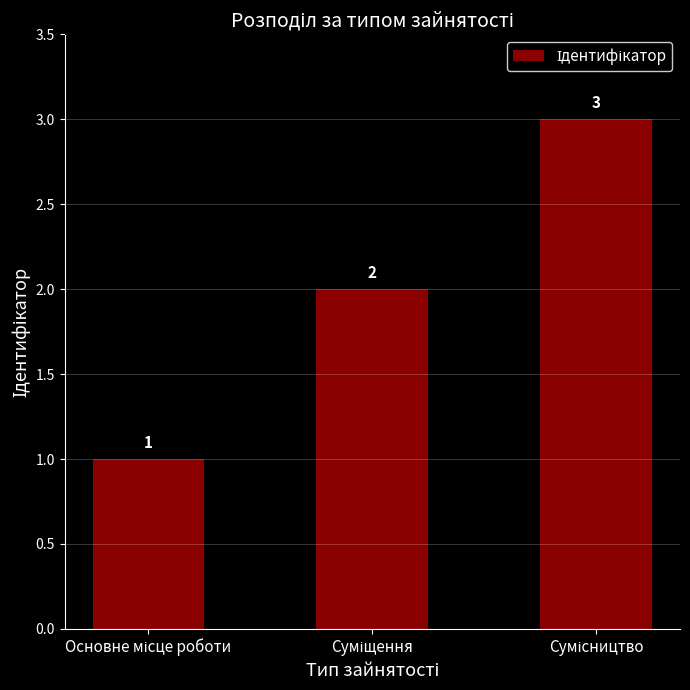

What is the value of the 1st bar from the left?

1